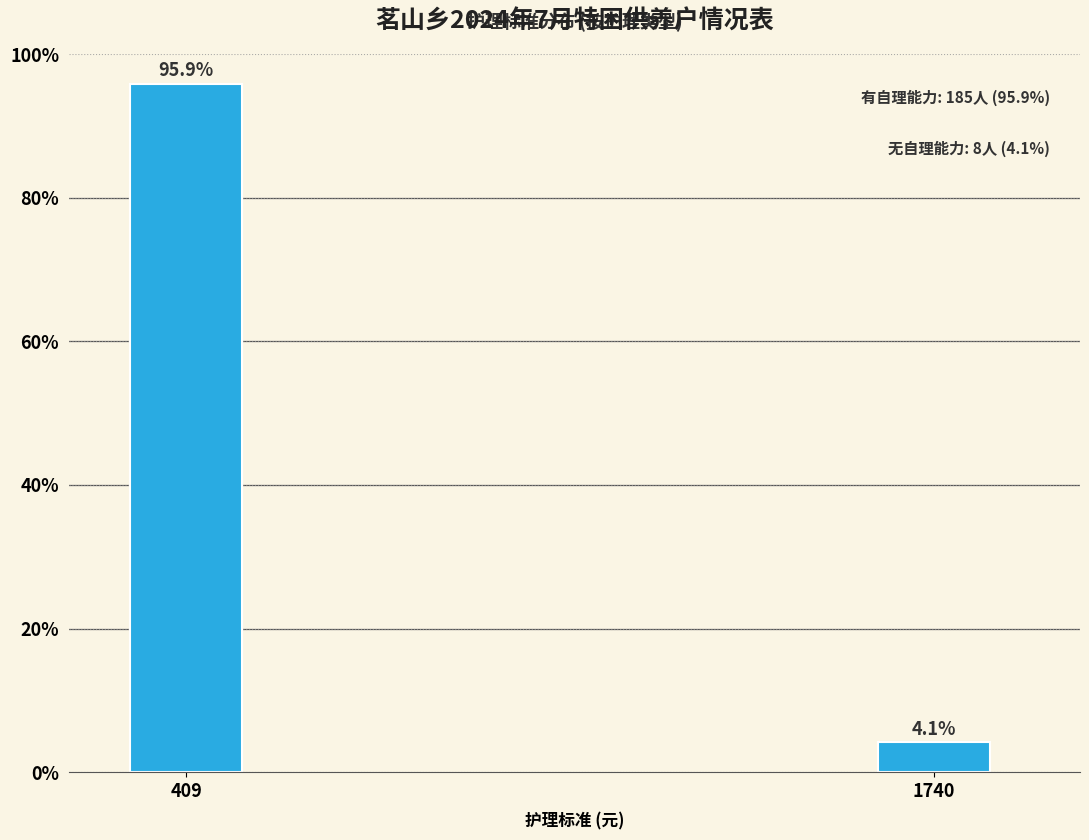

Reading left to right, list all the values displayed in this chart.

409=95.9	1740=4.1